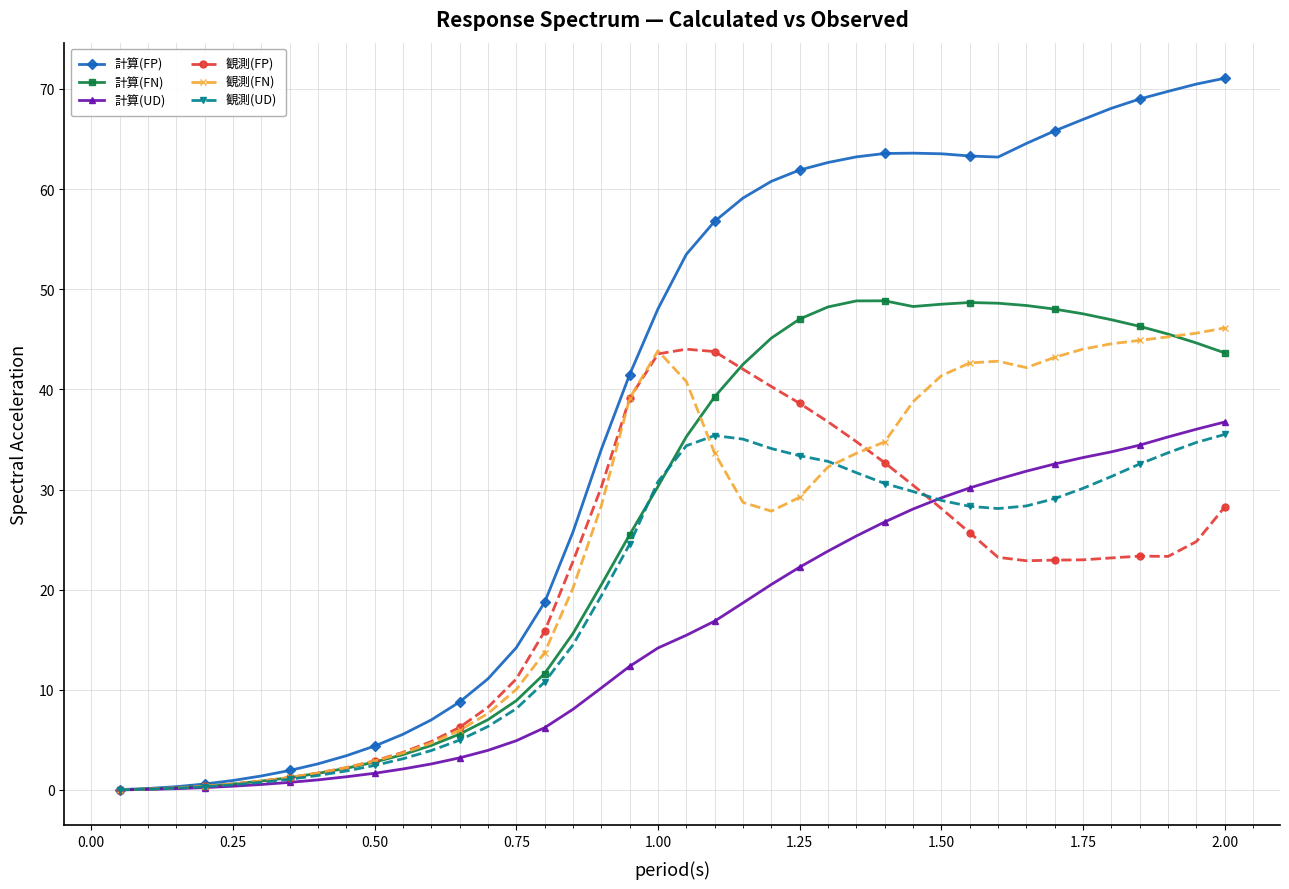

What is the highest value of the 計算(FP) series?

71.1